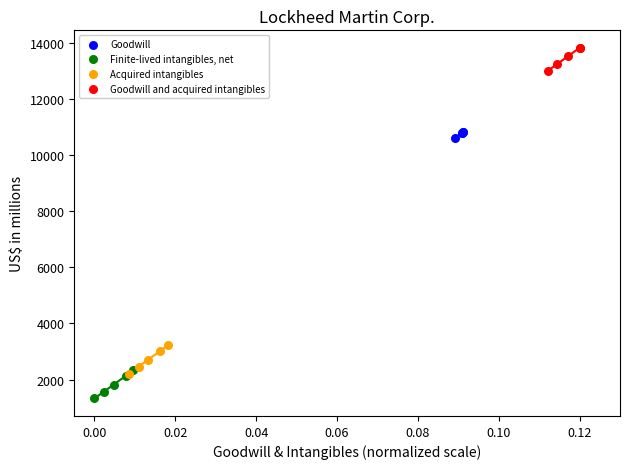

What are all the series names shown in the legend?

Goodwill, Finite-lived intangibles, net, Acquired intangibles, Goodwill and acquired intangibles